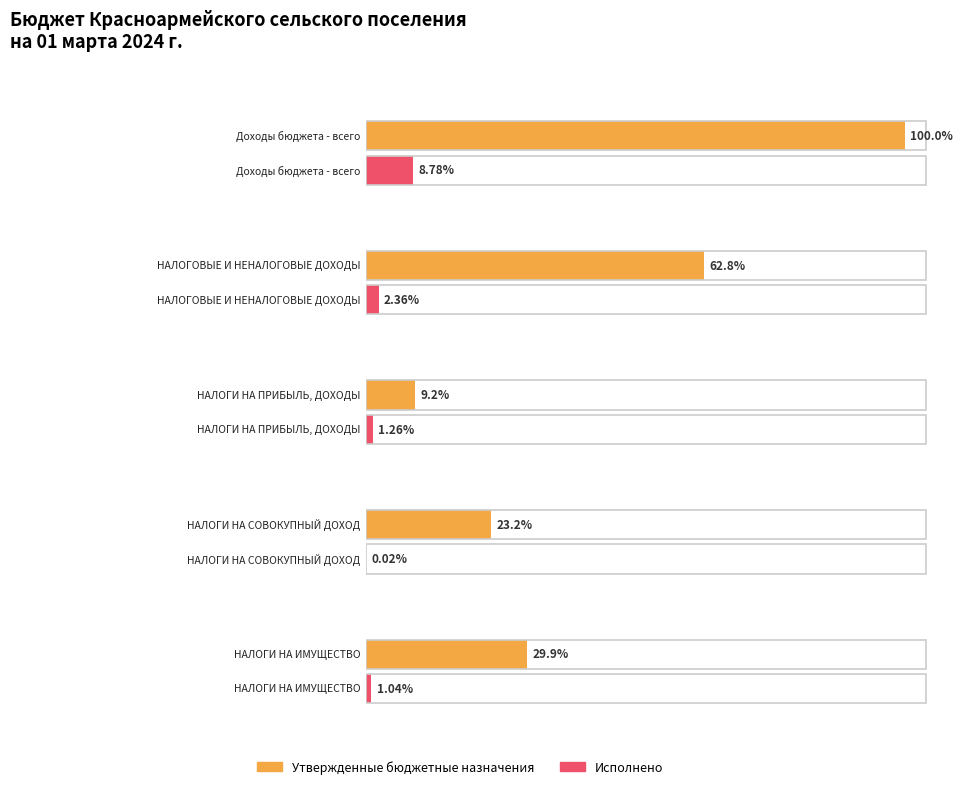

Reading left to right, extract all data points from this chart.

Утвержденные бюджетные назначения: 21245000.0	13332100.0	1946900.0	4924200.0	6358100.0
Исполнено: 1864909.0	500462.9	266634.9	4629.9	220558.1